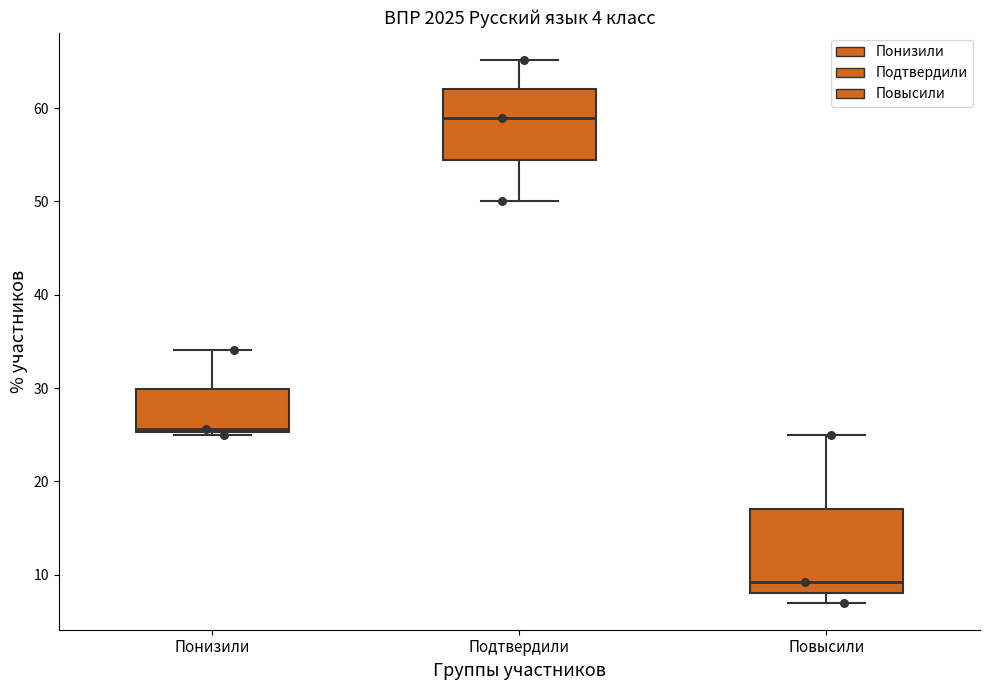

Which box's median line is the lowest?

Повысили